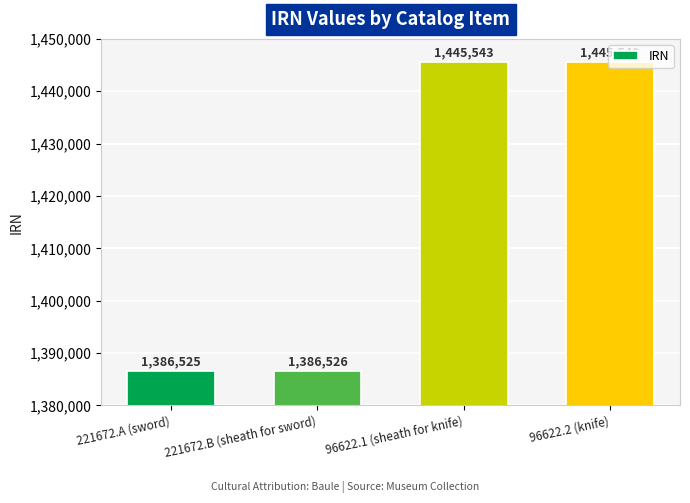

What is the ratio of the value at 221672.B (sheath for sword) to the value at 221672.A (sword)?

1.0